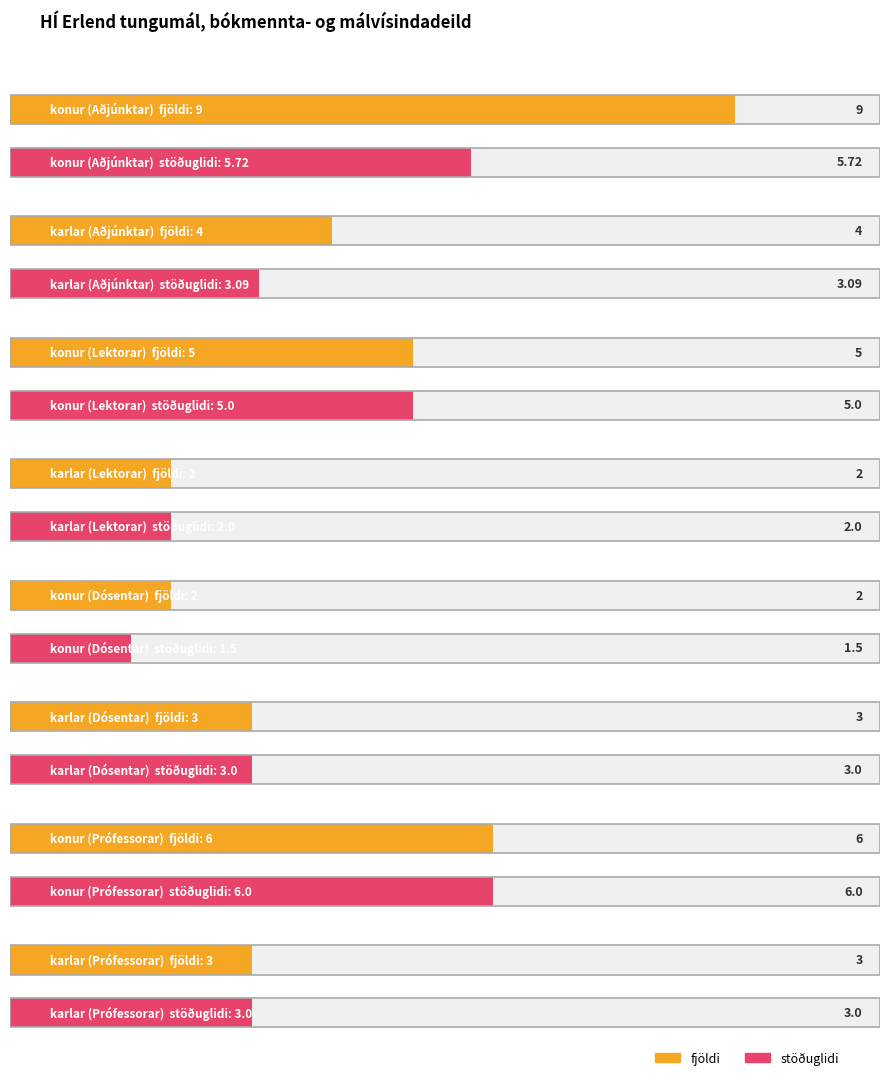

Reading right to left, list all the values displayed in this chart.

fjöldi: 3.0	6.0	3.0	2.0	2.0	5.0	4.0	9.0
stöðuglidi: 3.0	6.0	3.0	1.5	2.0	5.0	3.1	5.7